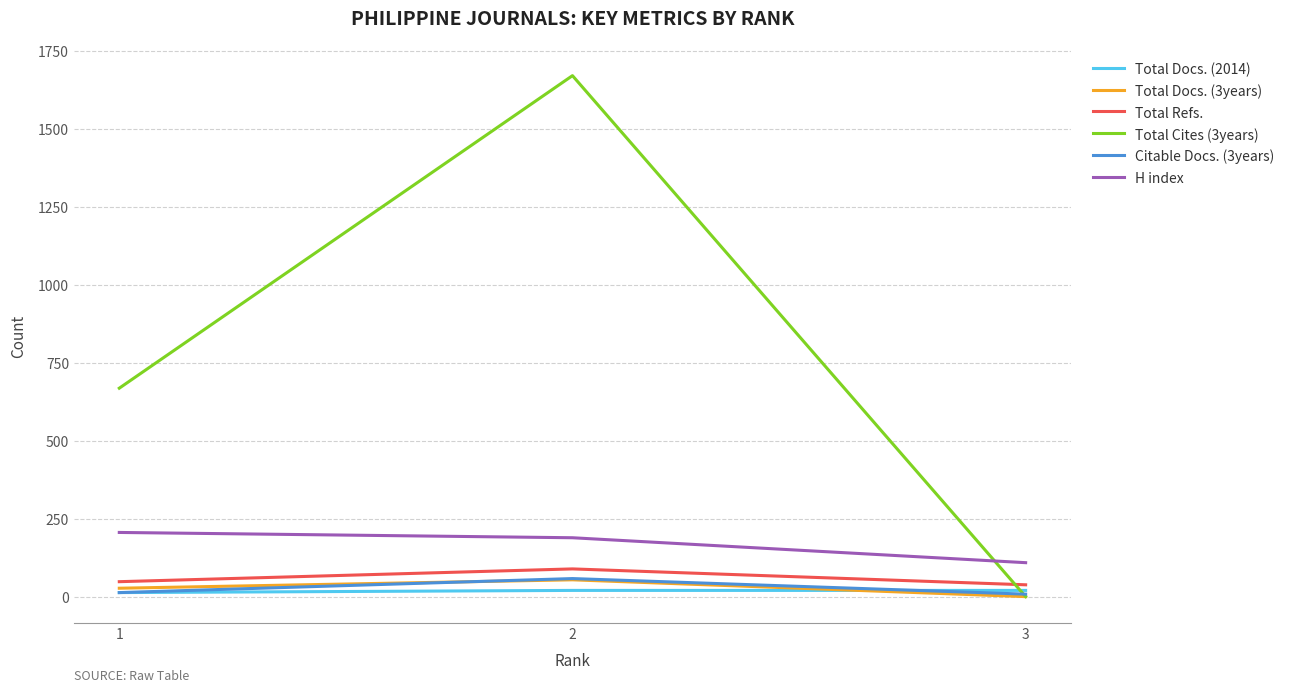

Which series has the largest range (max minus min)?

Total Cites (3years)